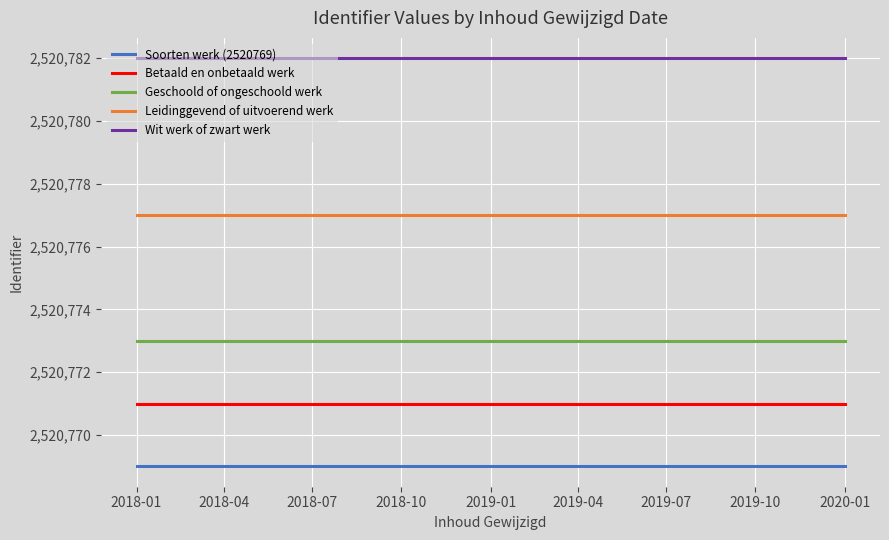

What is the minimum value shown in the chart?

2520769